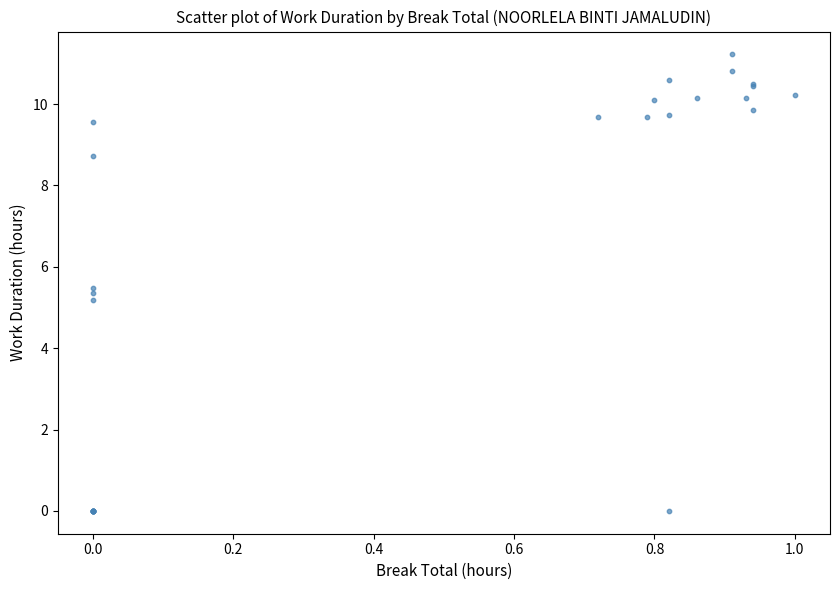

What Y value in the scatter plot is closest to 5?

5.2